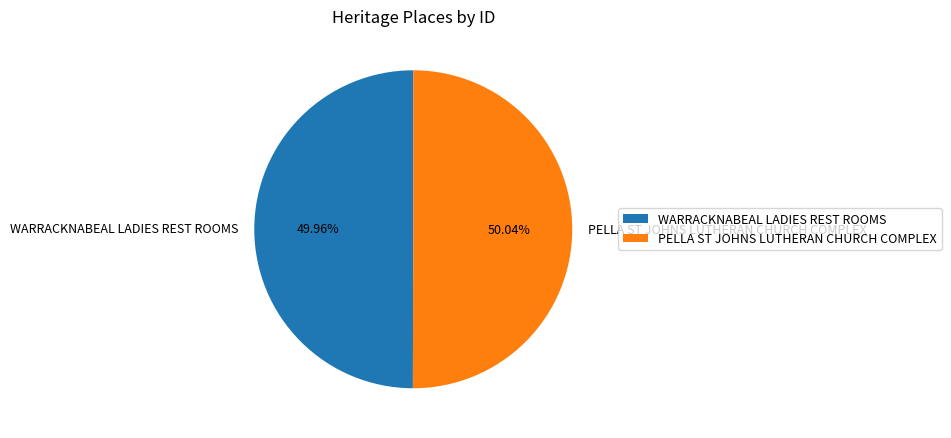

What percentage is the PELLA ST JOHNS LUTHERAN CHURCH COMPLEX slice, to the nearest percent?

50%